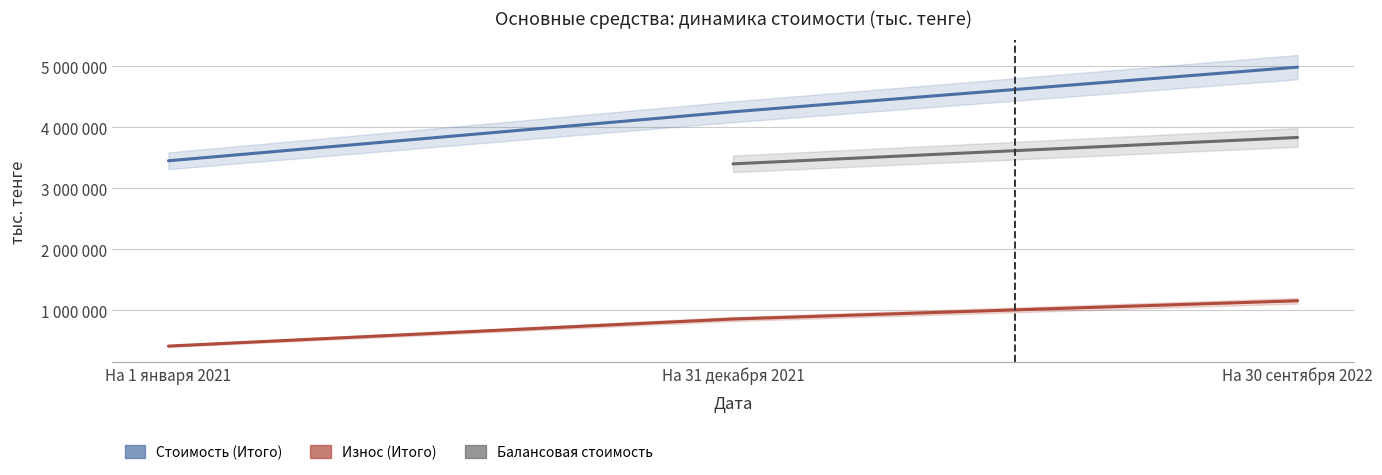

Is it true that Износ (Итого) equals 853932.0 at На 31 декабря 2021?

True